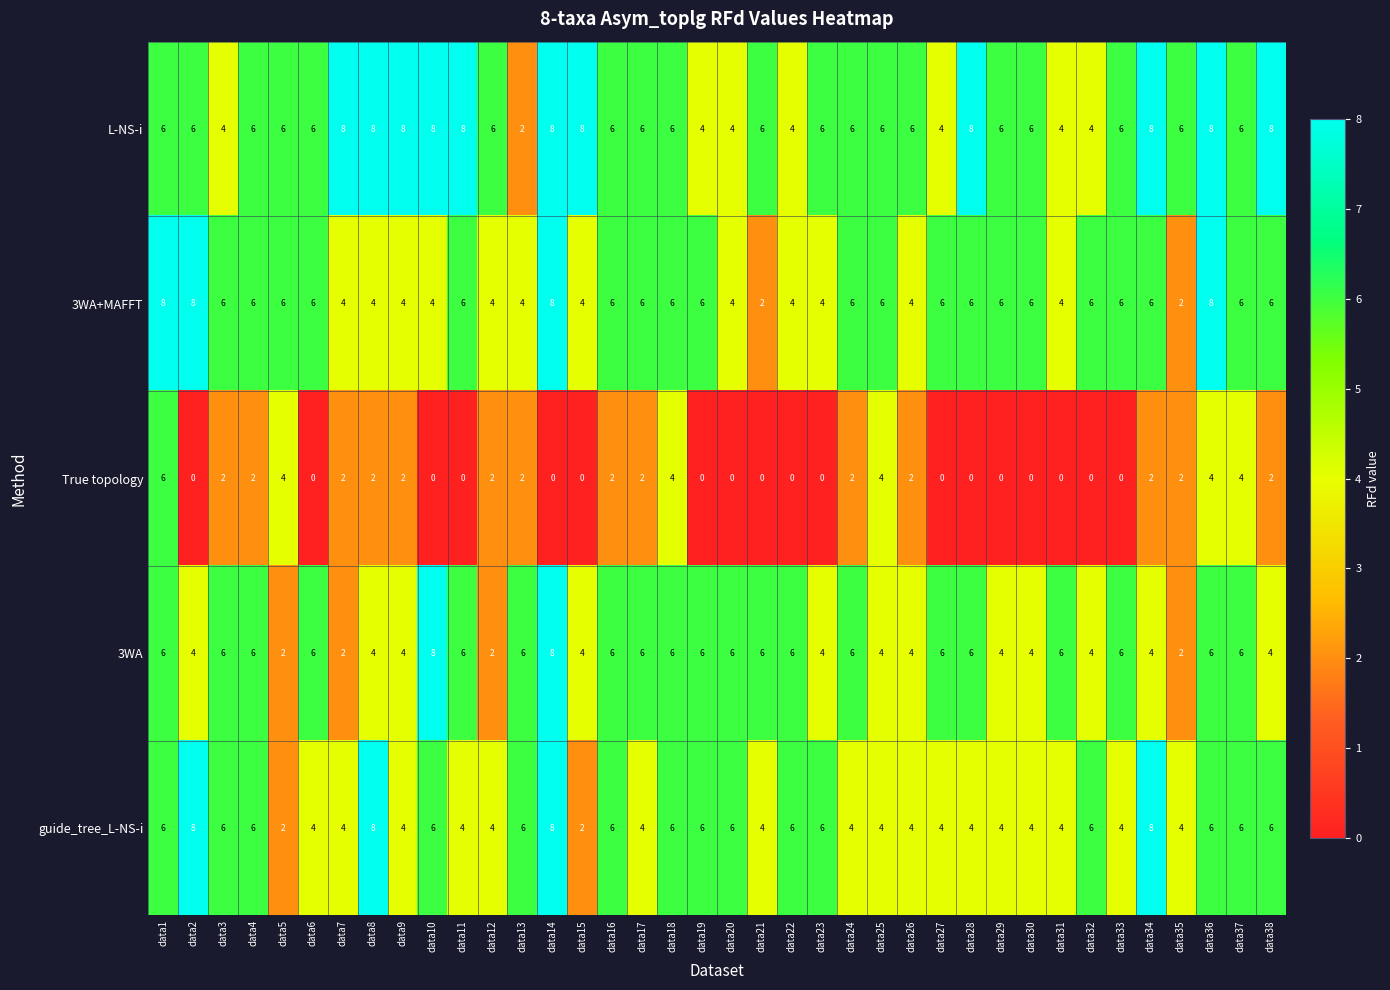

Count the number of data series in this chart.

5